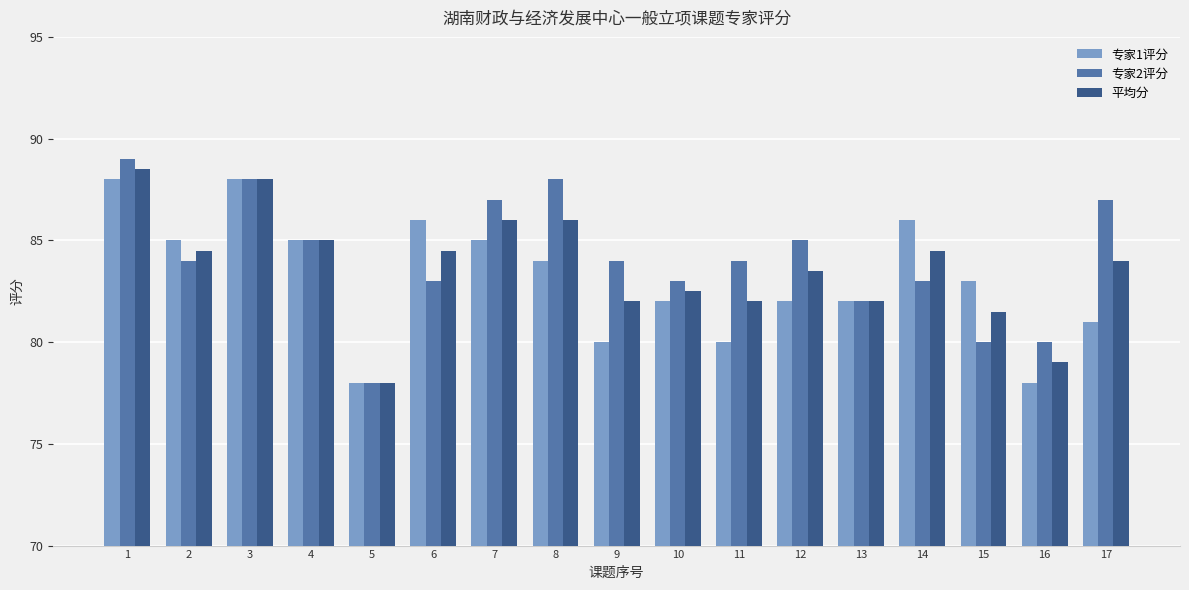

Is it true that 专家2评分 equals 84.0 at 11?

True